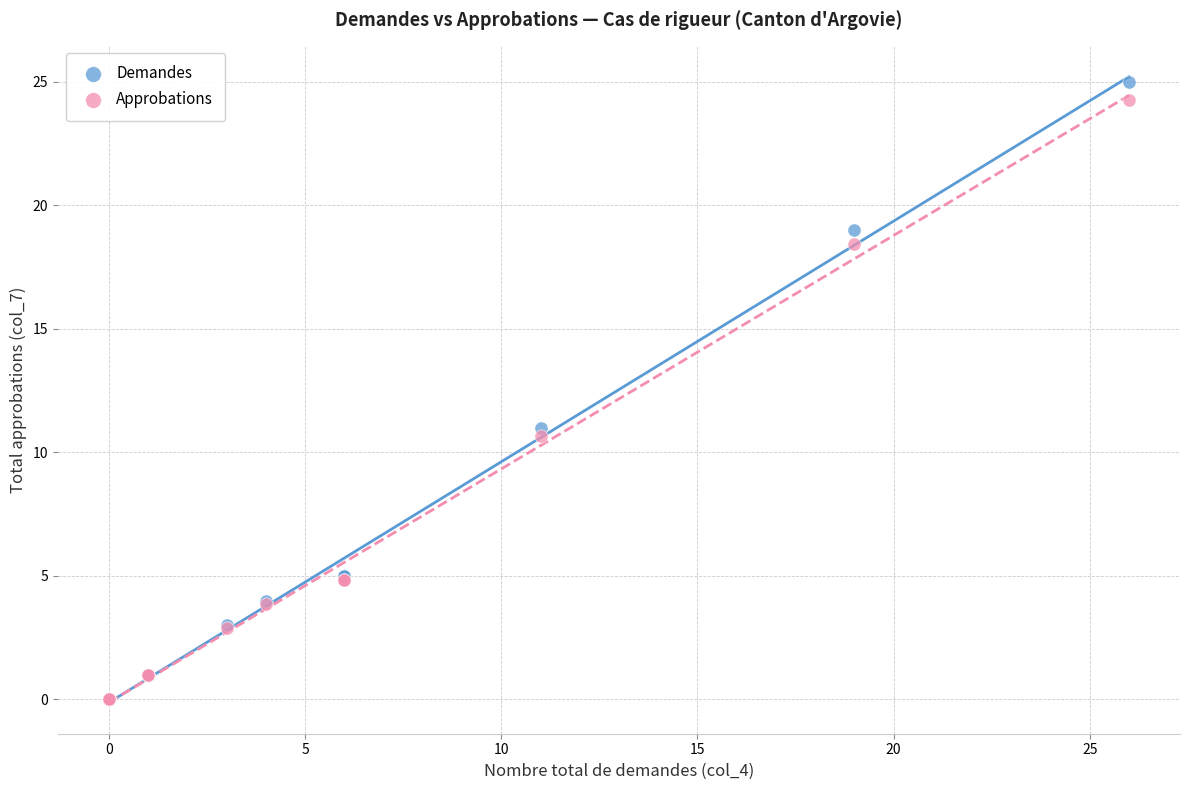

Across all series, what Y value is closest to 12?

11.0